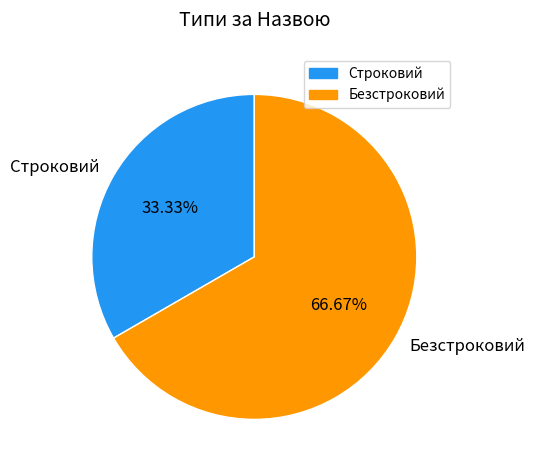

What percentage do Безстроковий and Строковий together represent?

100.0%